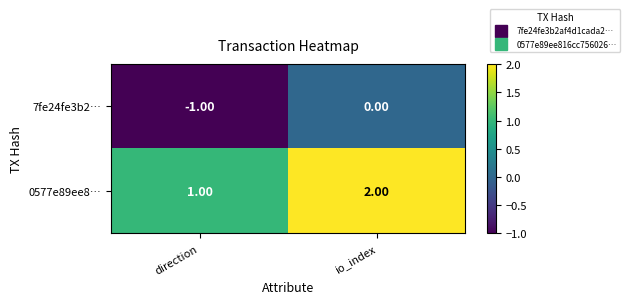

How many categories are shown in the chart?

2